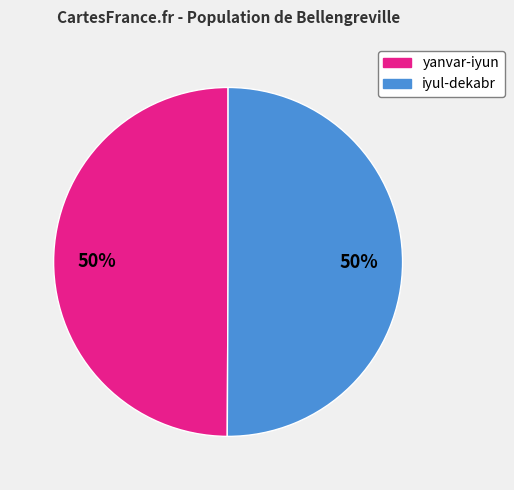

Count the number of slices in the pie.

2